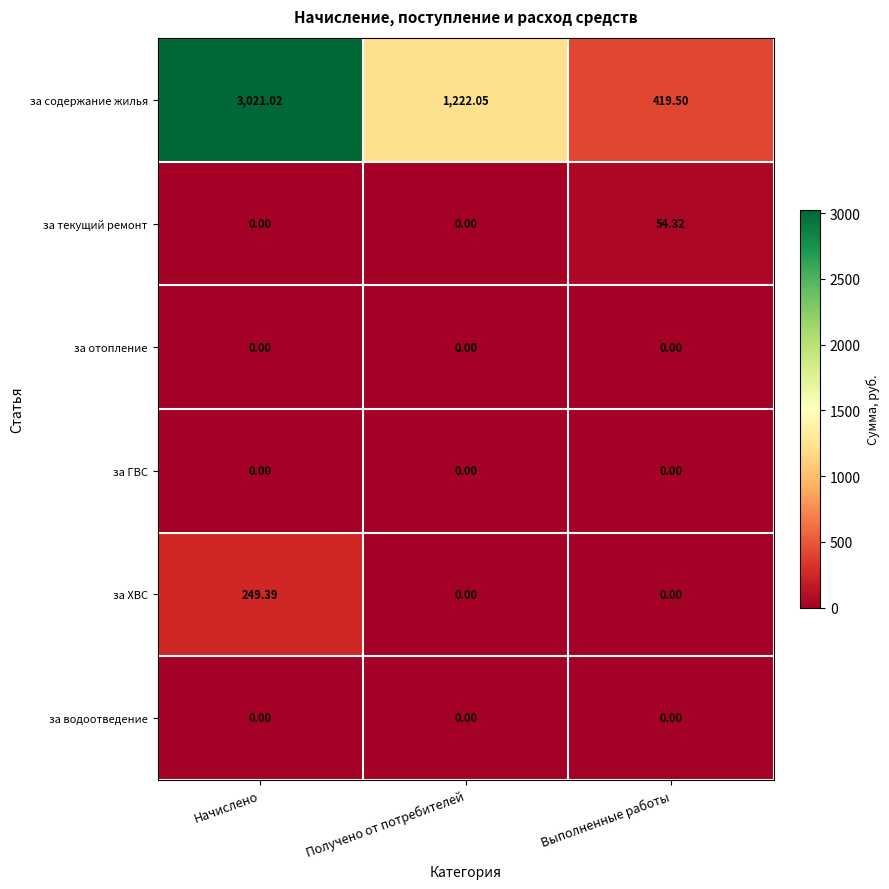

Which category has the highest value in the за содержание жилья series?

Начислено